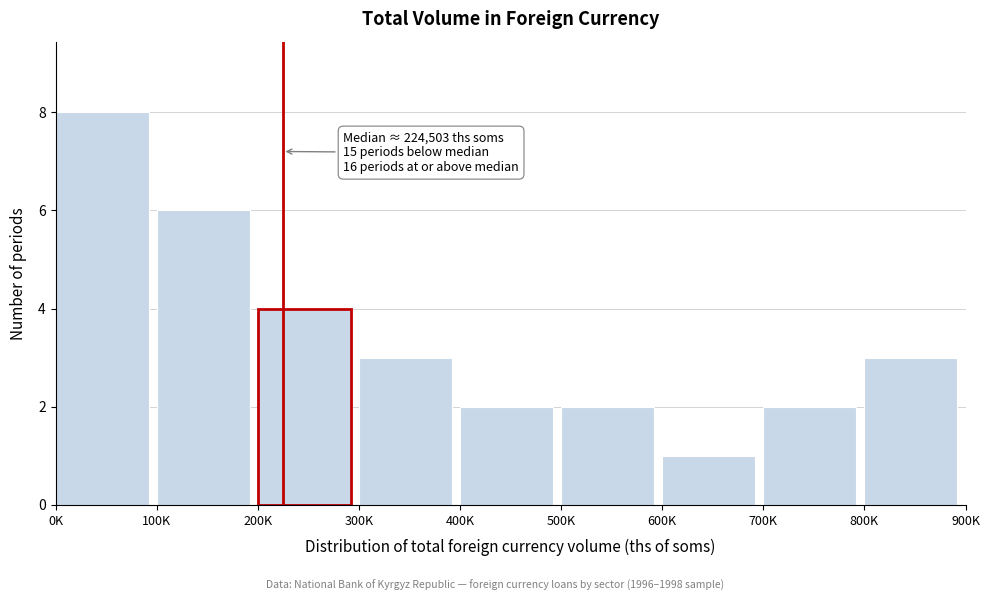

Reading left to right, extract all data points from this chart.

8	6	4	3	2	2	1	2	3